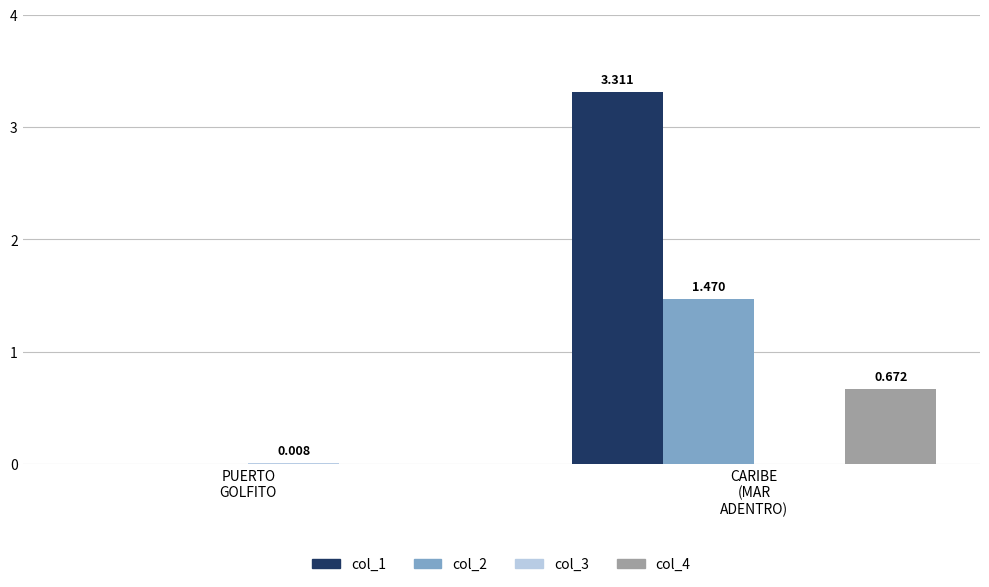

Does the chart contain stacked bars?

No